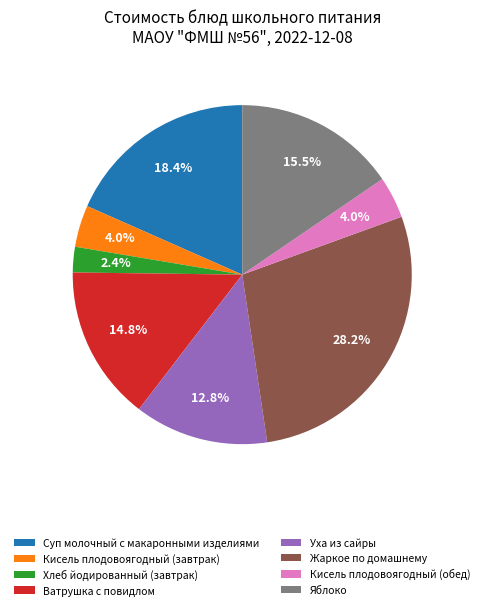

Combined, do Жаркое по домашнему and Хлеб йодированный (завтрак) account for over 50%?

No